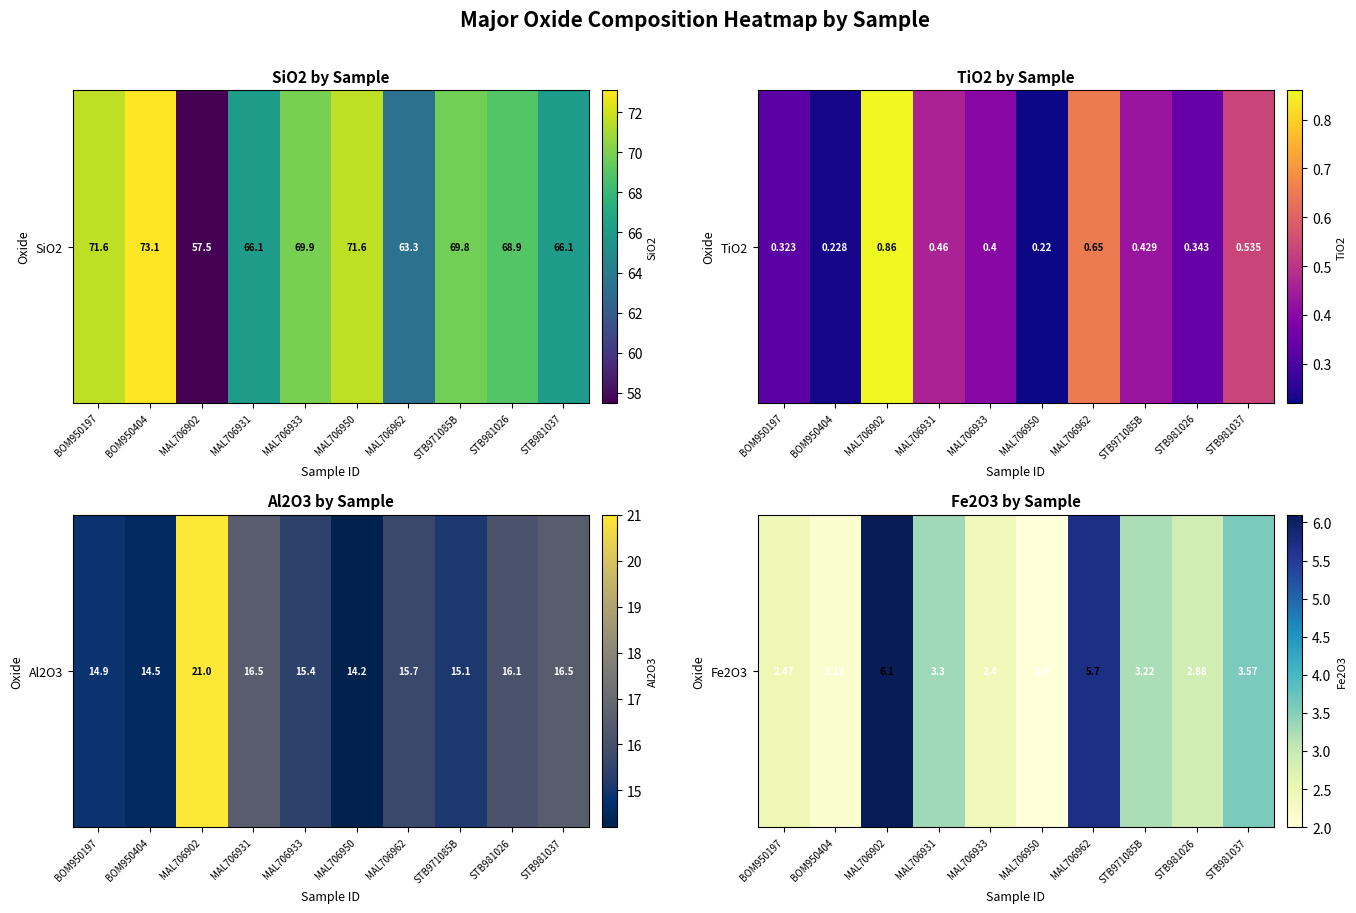

Reading left to right, what are all the values shown in this chart?

BOM950197=2.5	BOM950404=2.1	MAL706902=6.1	MAL706931=3.3	MAL706933=2.4	MAL706950=2.0	MAL706962=5.7	STB971085B=3.2	STB981026=2.9	STB981037=3.6